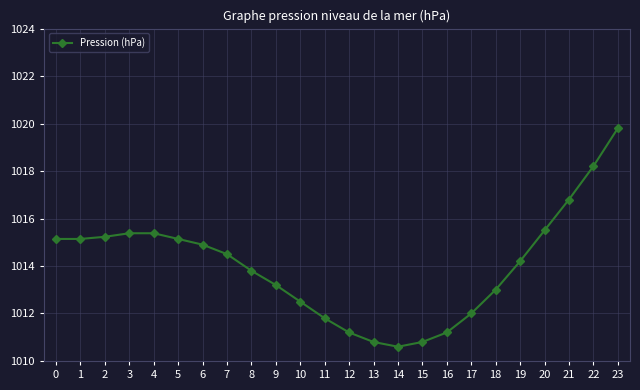

Is it true that the value at 13 is 1010.8?

True